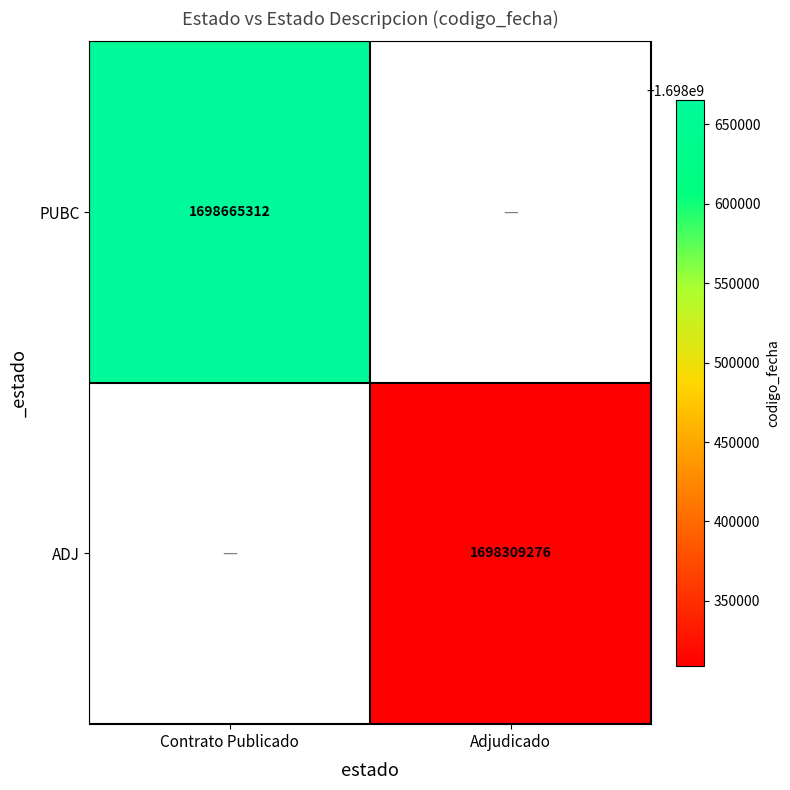

At how many categories does at least one series exceed 1698337114?

1